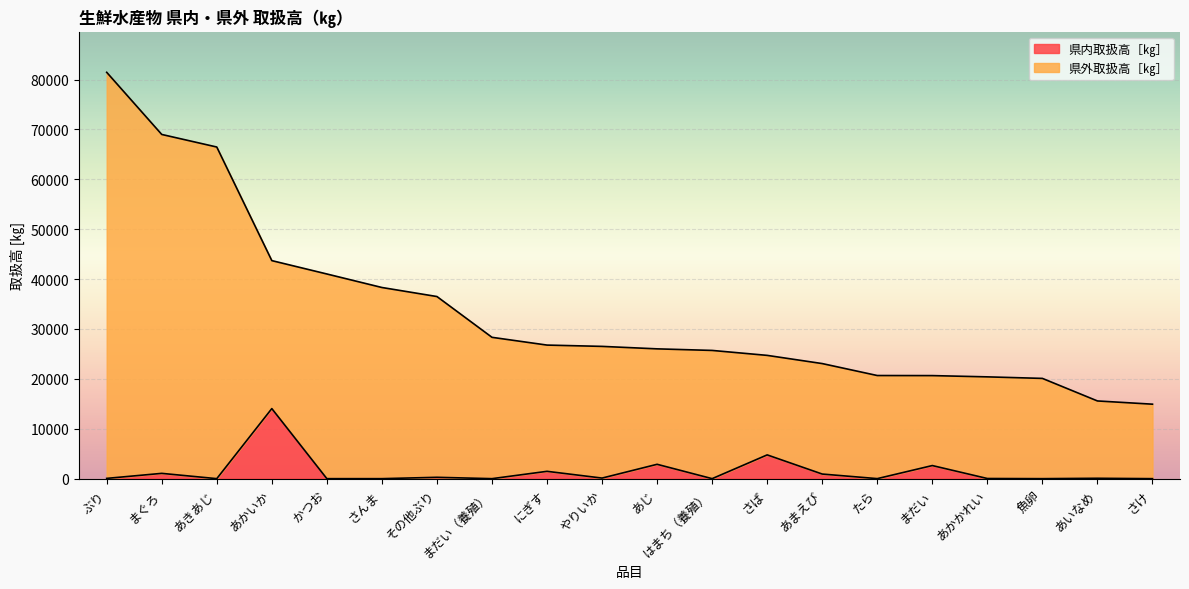

Reading left to right, list all the values displayed in this chart.

県内取扱高［㎏］: ぶり=54	まぐろ=1061	あきあじ=0	あかいか=14043	かつお=0	さんま=0	その他ぶり=271	まだい（養殖）=0	にぎす=1470	やりいか=115	あじ=2877	はまち（養殖）=0	さば=4764	あまえび=924	たら=6	まだい=2626	あかかれい=30	魚卵=0	あいなめ=76	さけ=0
県外取扱高［㎏］: ぶり=81442	まぐろ=68989	あきあじ=66469	あかいか=43701	かつお=41022	さんま=38314	その他ぶり=36502	まだい（養殖）=28328	にぎす=26772	やりいか=26511	あじ=26016	はまち（養殖）=25701	さば=24708	あまえび=23066	たら=20670	まだい=20655	あかかれい=20403	魚卵=20094	あいなめ=15575	さけ=14927